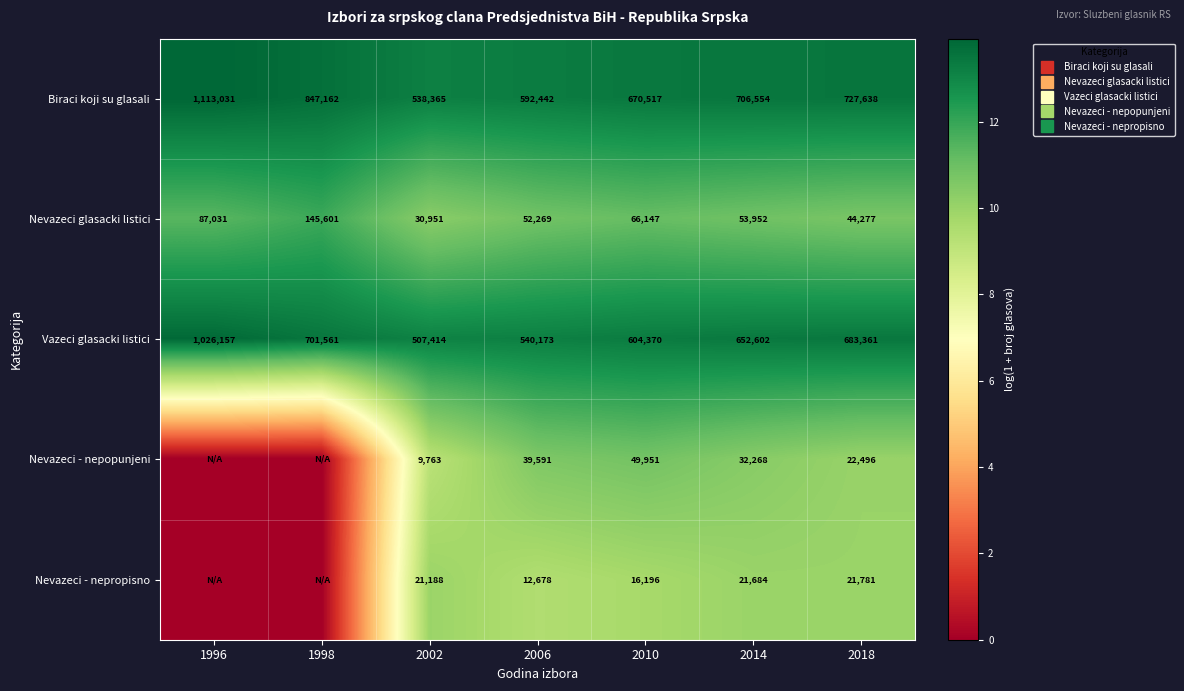

Which series has the largest total across all categories?

Biraci koji su glasali